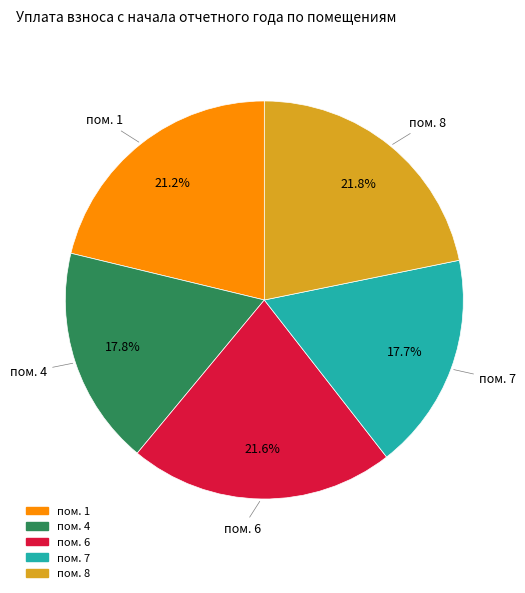

Is there a majority slice in this chart?

No